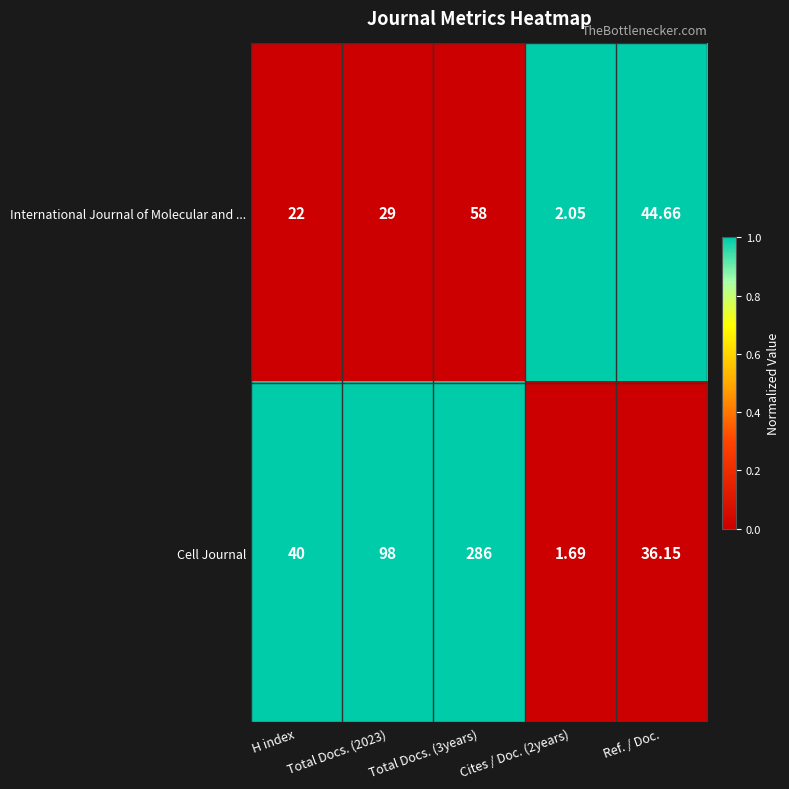

Which series has the largest range (max minus min)?

Cell Journal